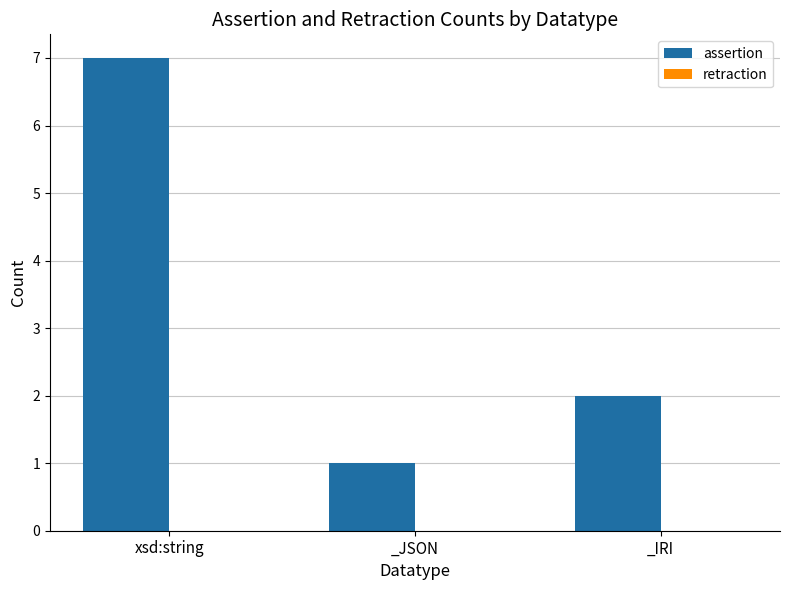

Does the chart contain any negative values?

No